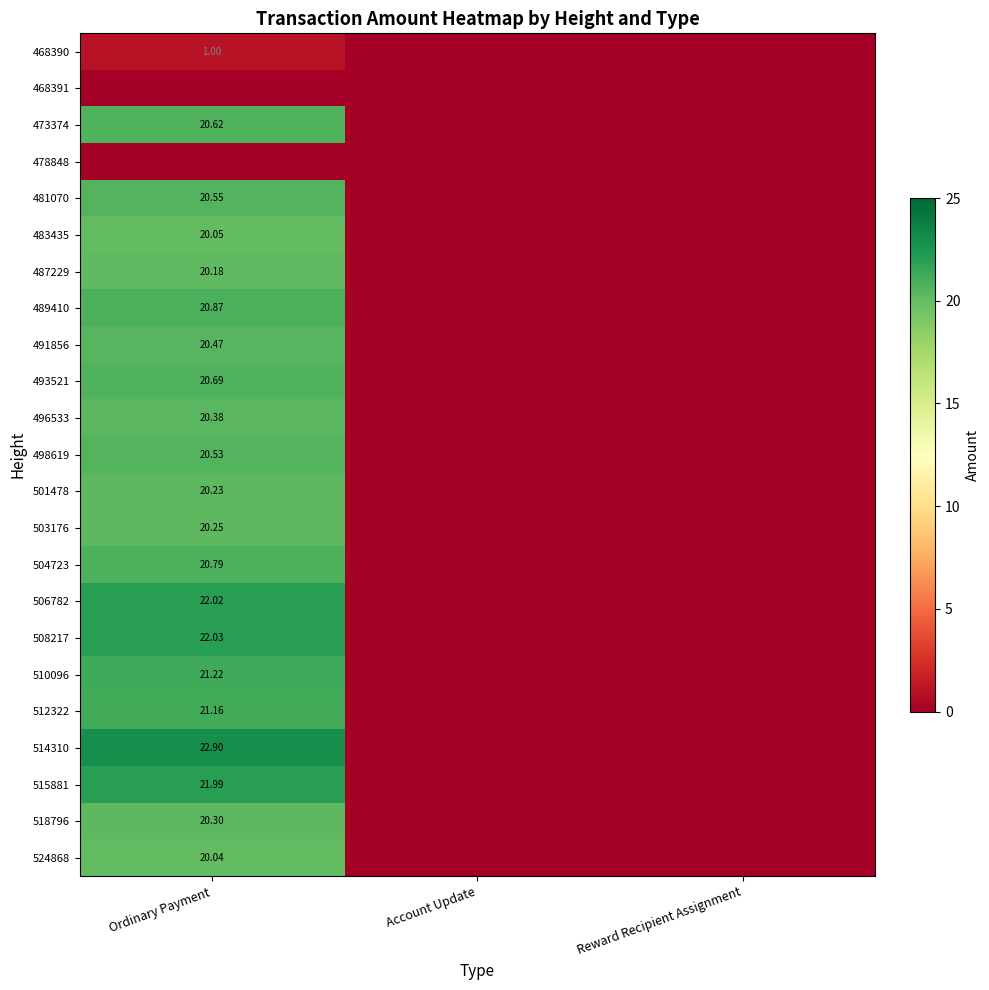

What is the difference between the maximum and minimum values in the 524868 series?

20.0